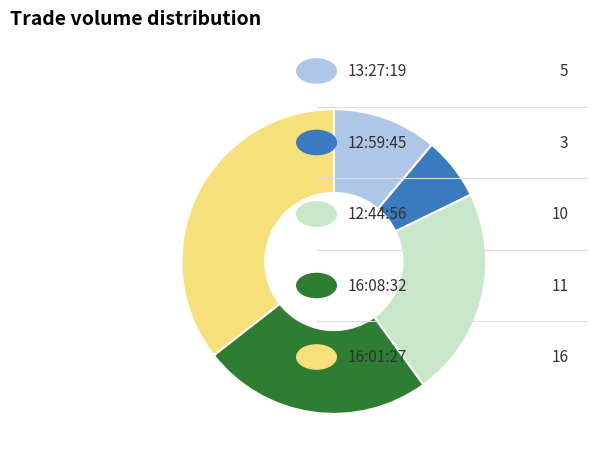

Is there any slice that represents more than half of the pie?

No